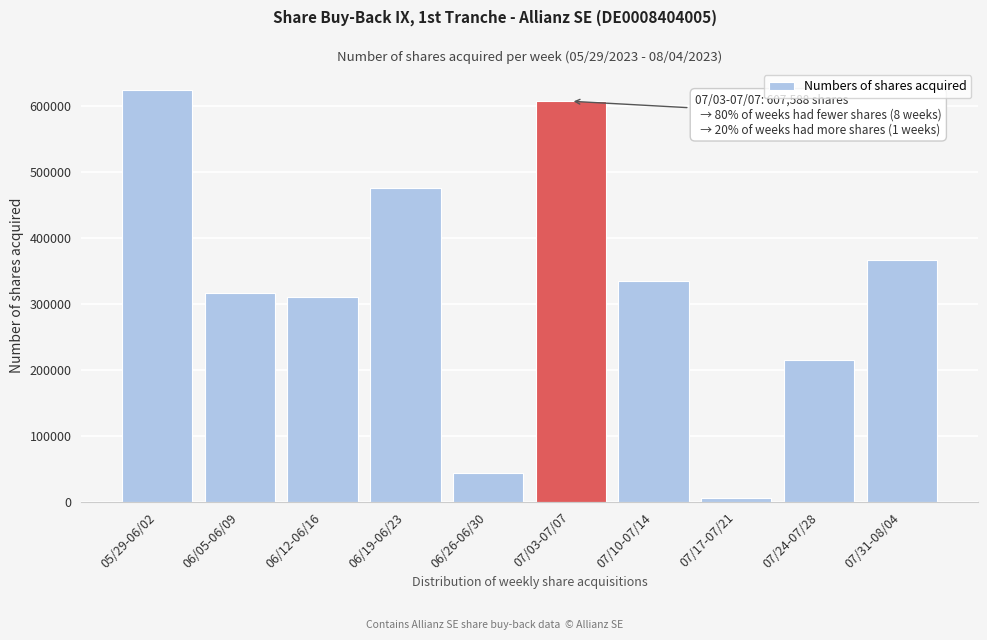

Reading right to left, what are all the values shown in this chart?

366304	214797	5701	334663	607588	43630	475978	310671	316934	625061